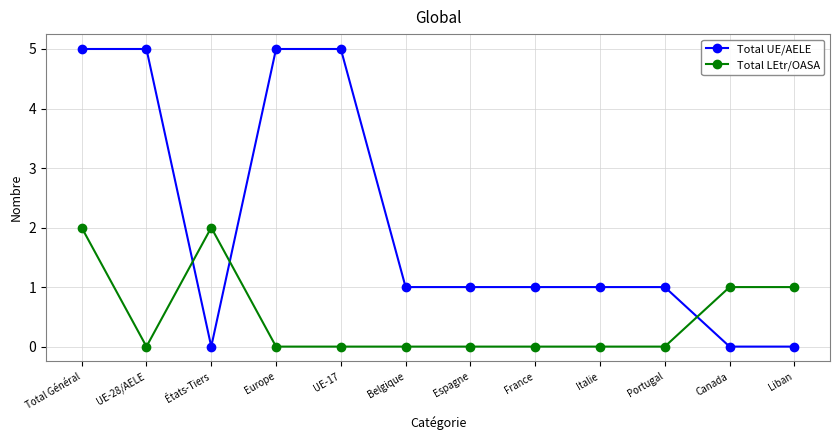

What position from the left is Total Général?

1